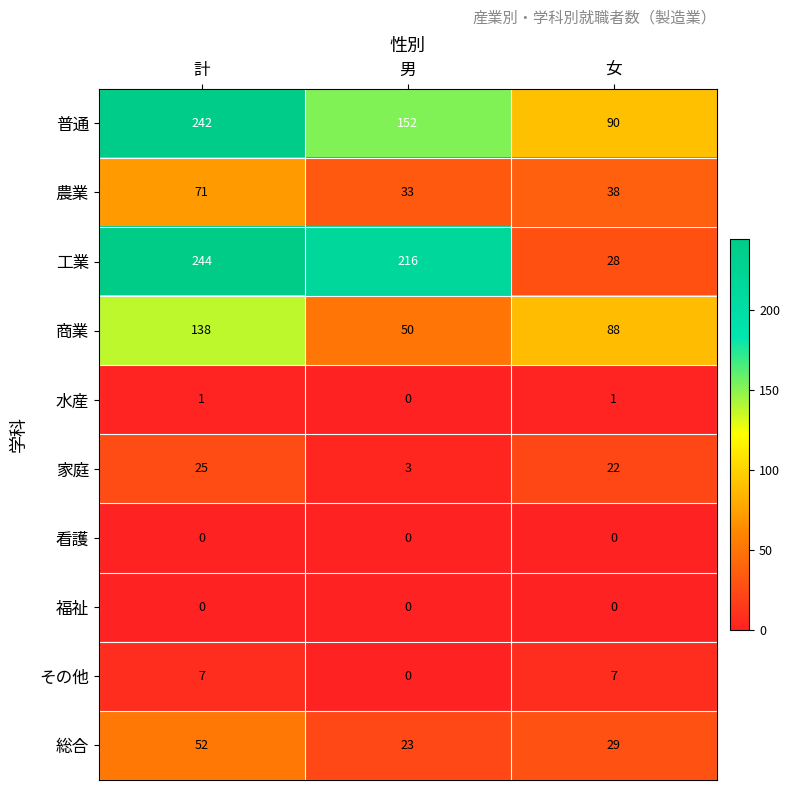

True or false: 商業 has a value of 35 at 計.

False